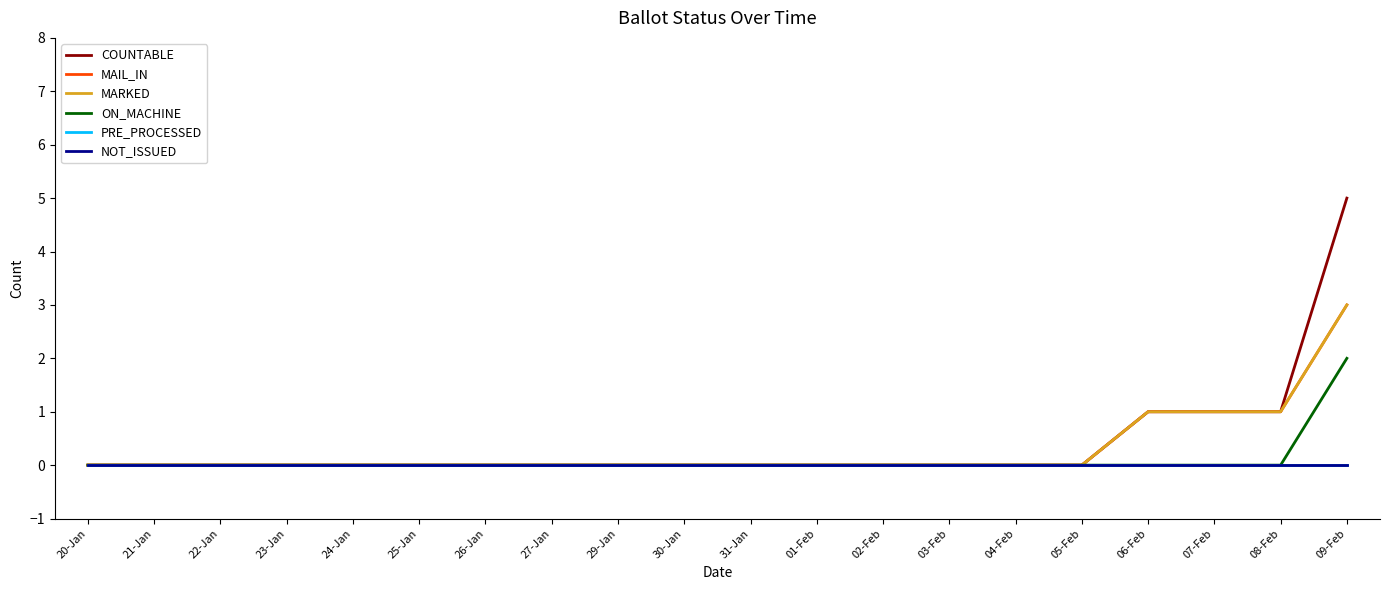

What is the maximum value shown in the chart?

5